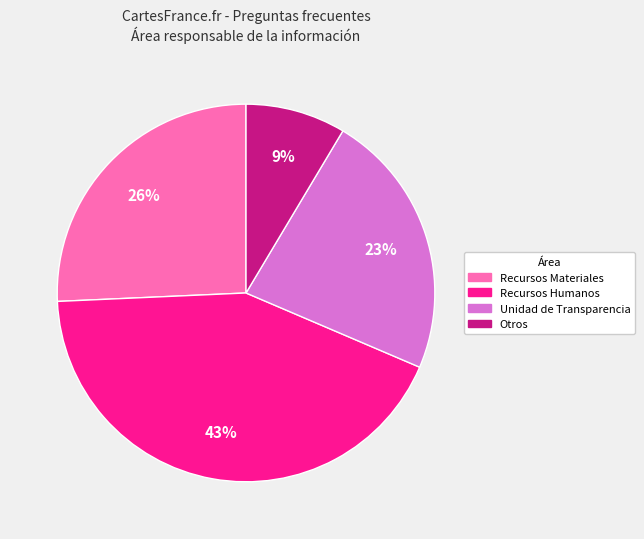

What is the ratio of the value at Otros to the value at Unidad de Transparencia?

0.4